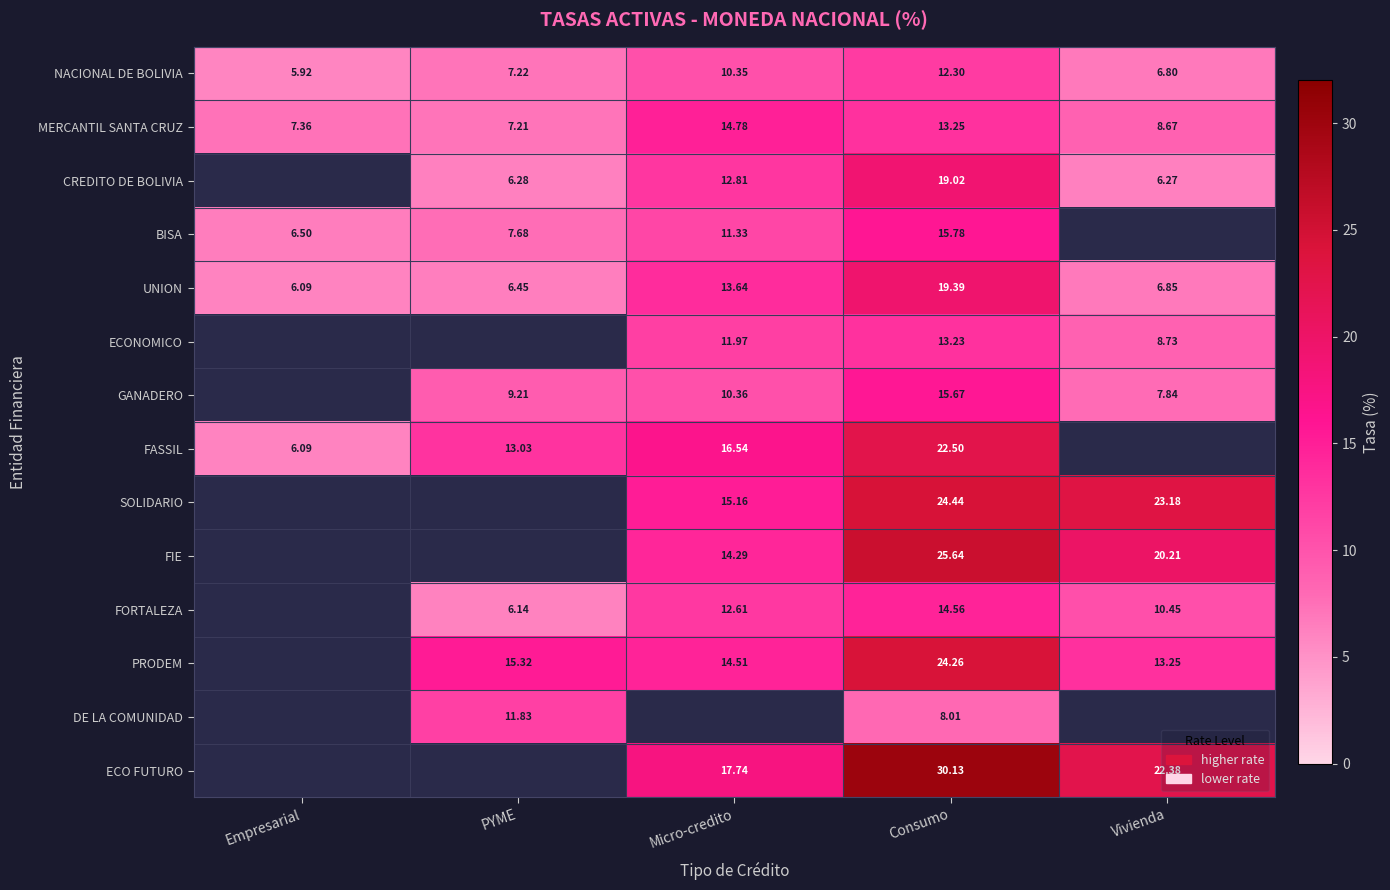

Rank the series at Consumo from lowest to highest value.

DE LA COMUNIDAD, NACIONAL DE BOLIVIA, ECONOMICO, MERCANTIL SANTA CRUZ, FORTALEZA, GANADERO, BISA, CREDITO DE BOLIVIA, UNION, FASSIL, PRODEM, SOLIDARIO, FIE, ECO FUTURO